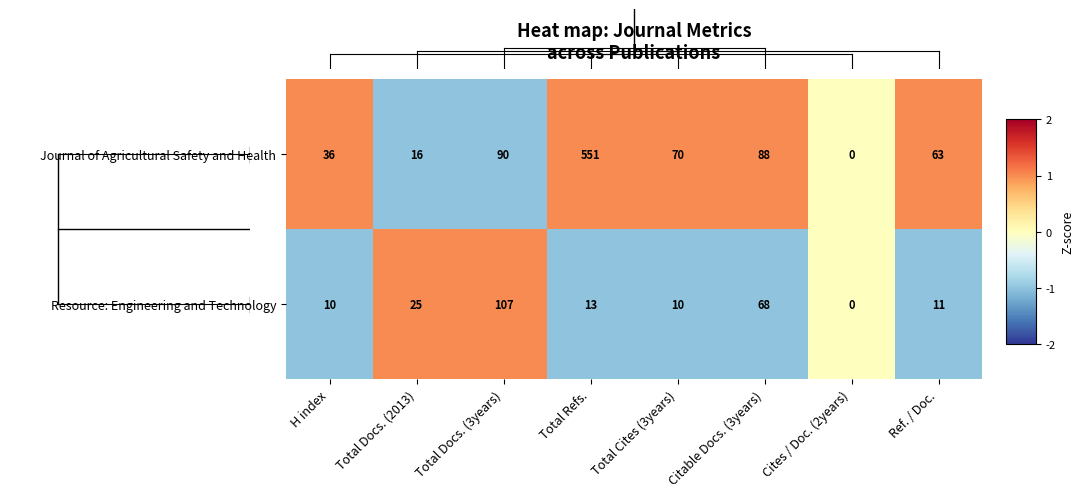

How many values in the Resource: Engineering and Technology series are below 13?

4